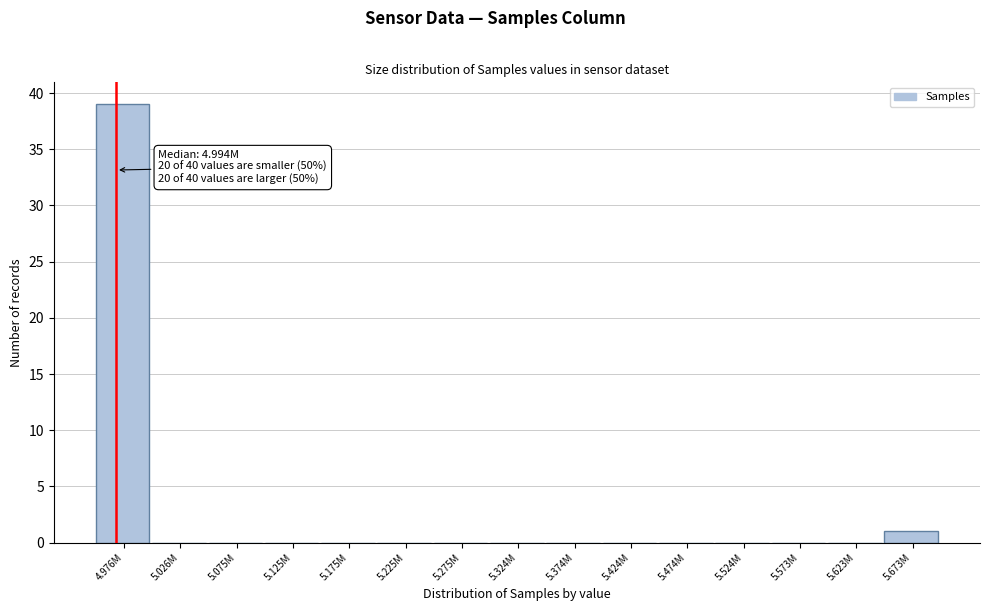

Reading left to right, list all the values displayed in this chart.

4.976M=39	5.026M=0	5.075M=0	5.125M=0	5.175M=0	5.225M=0	5.275M=0	5.324M=0	5.374M=0	5.424M=0	5.474M=0	5.524M=0	5.573M=0	5.623M=0	5.673M=1